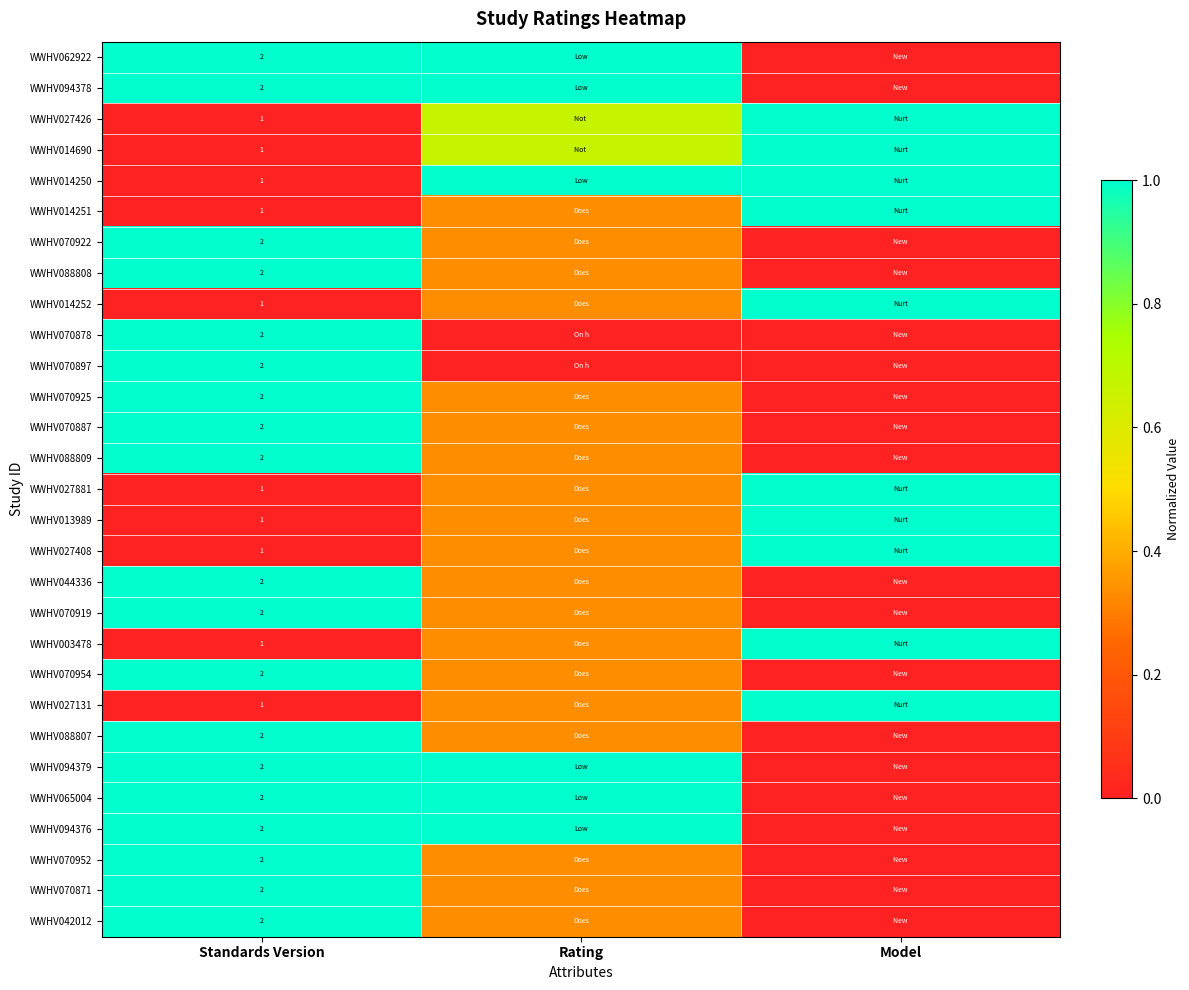

Is the value of WWHV088809 at Standards Version greater than the value of WWHV014251 at Standards Version?

Yes